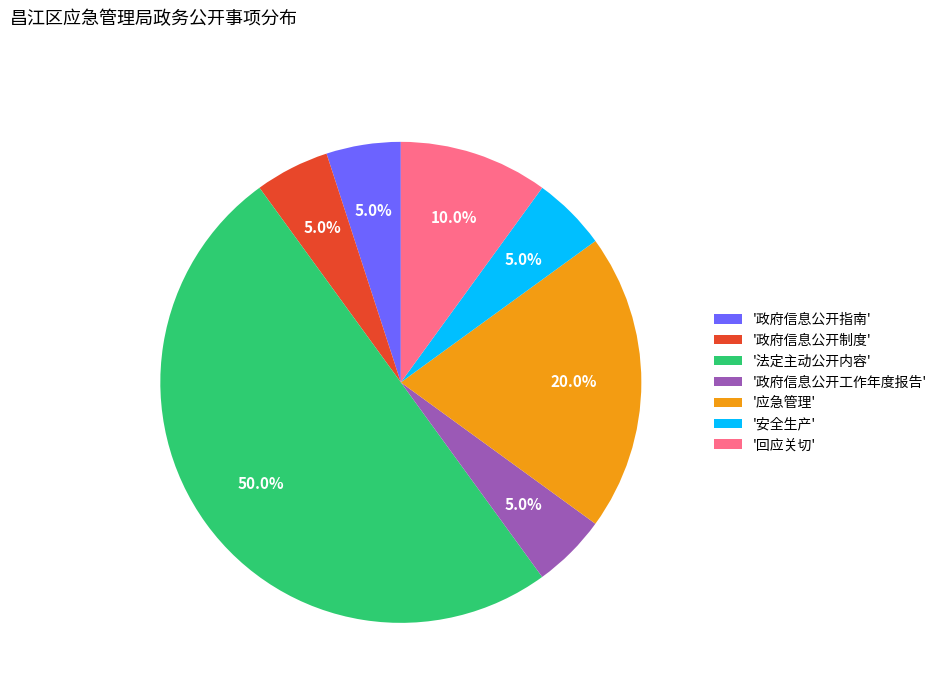

Count the number of slices in the pie.

7